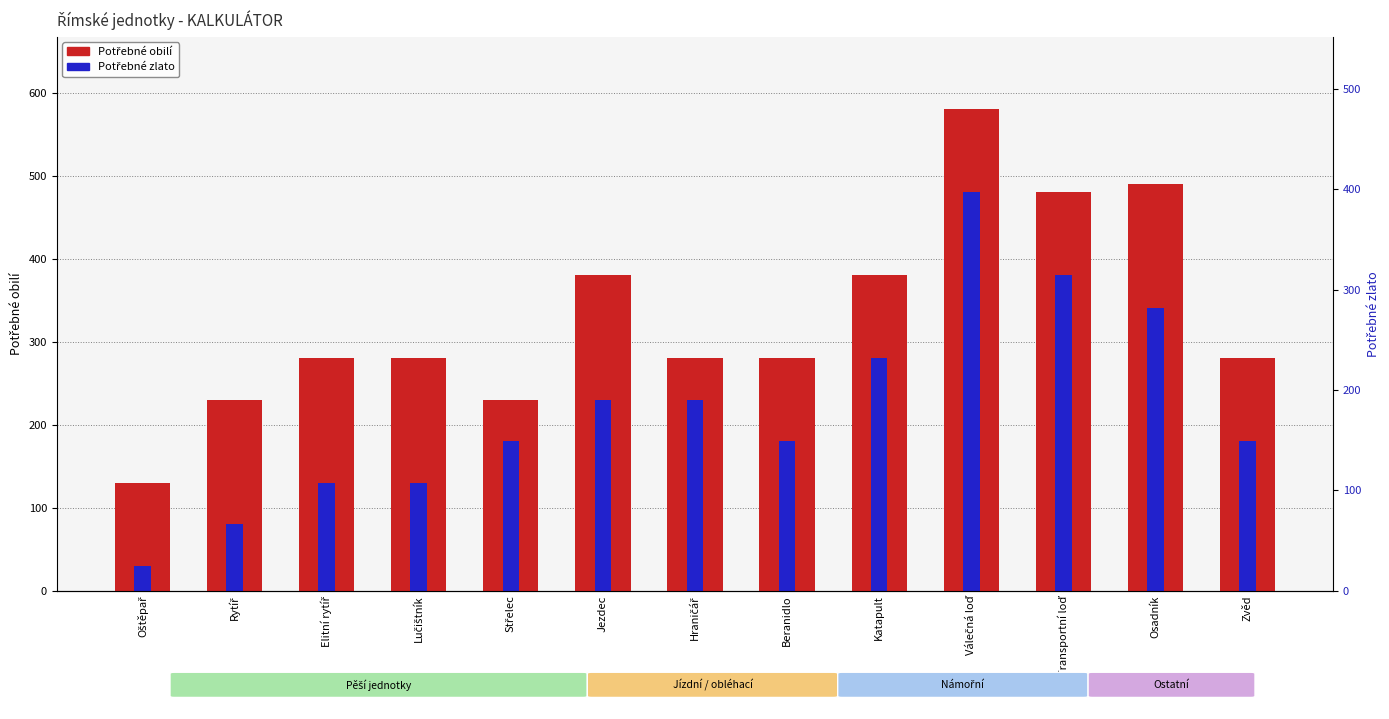

Which series changed the most between Lučištník and Beranidlo?

Potřebné zlato